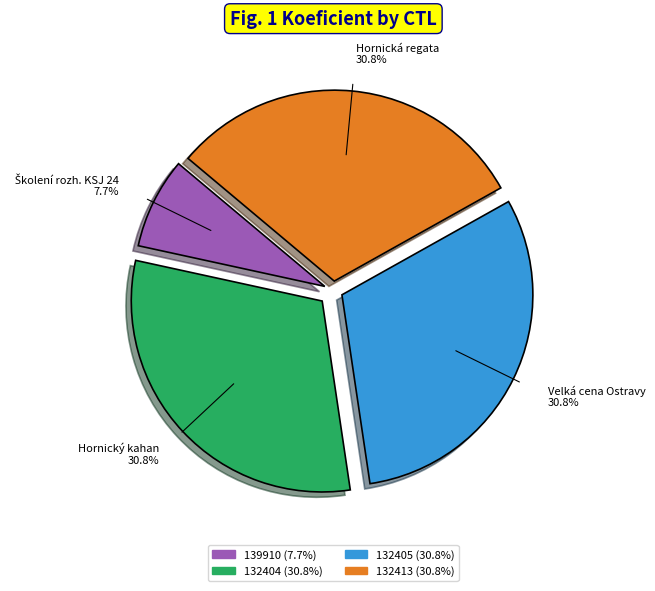

Is there any slice that represents more than half of the pie?

No